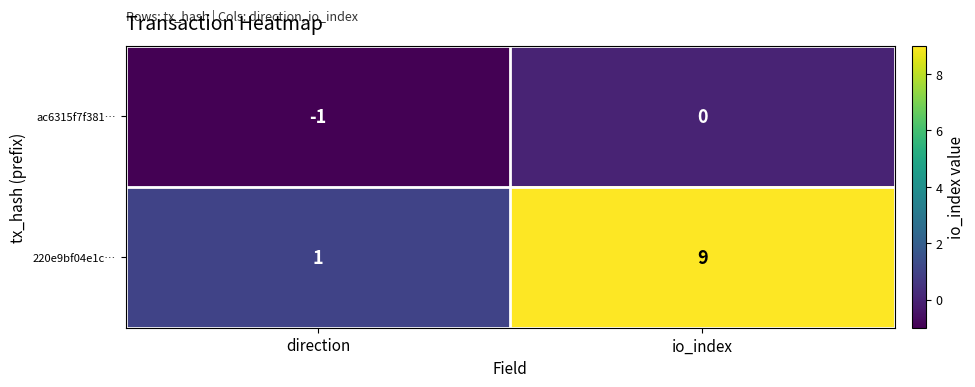

At which category does the chart reach its peak across all series?

io_index